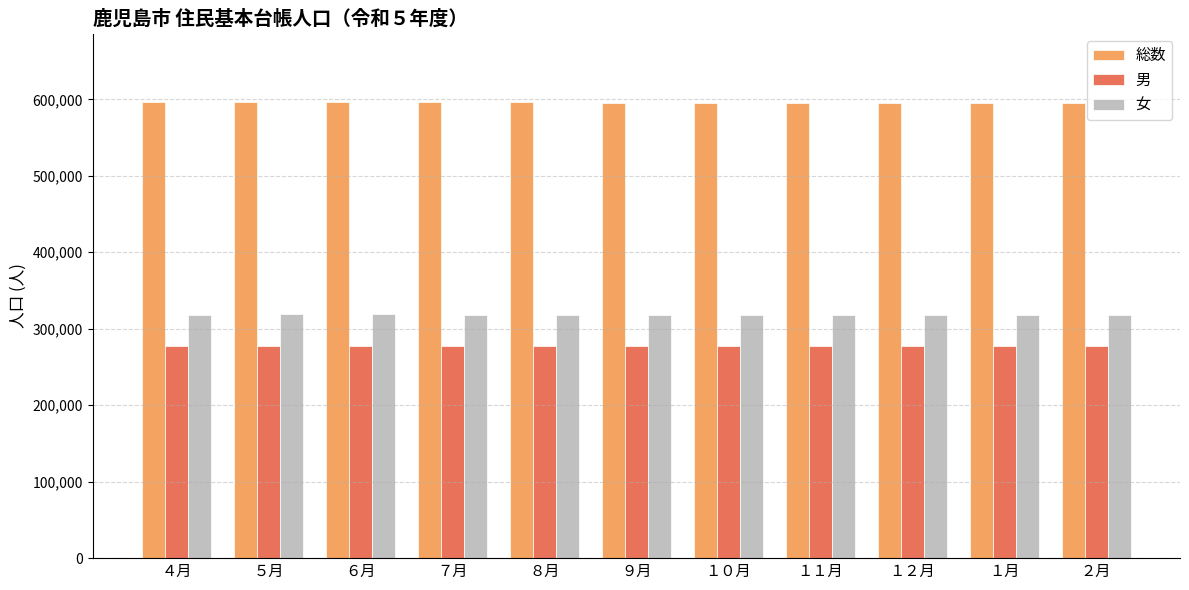

Does the chart contain stacked bars?

No